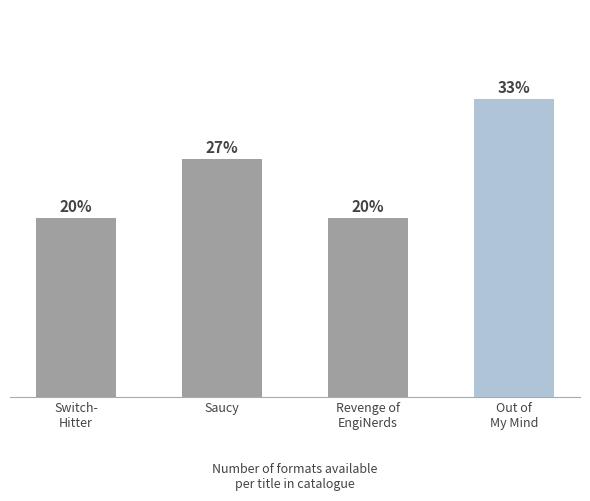

Are the bars horizontal?

No